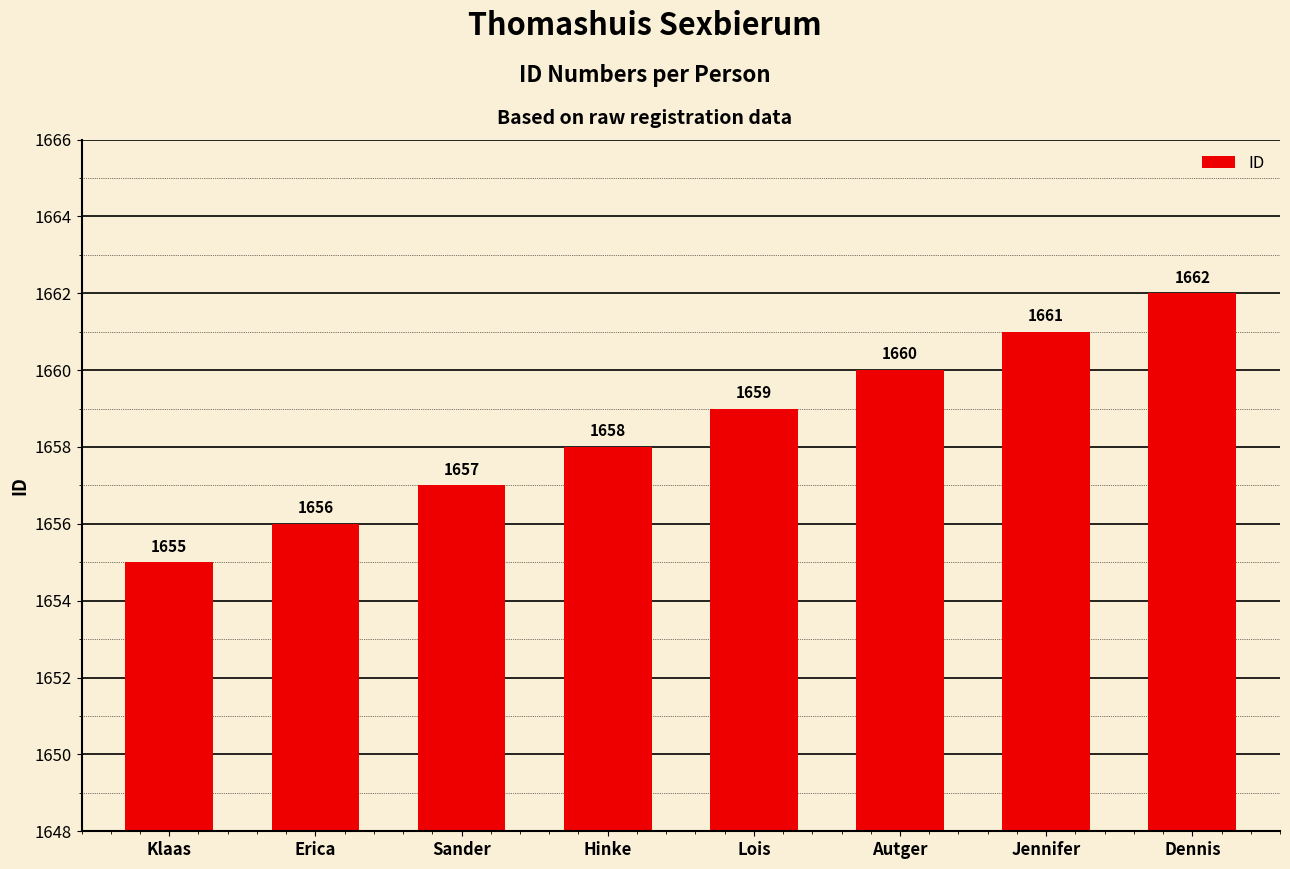

What is the difference between the second highest and minimum values?

6